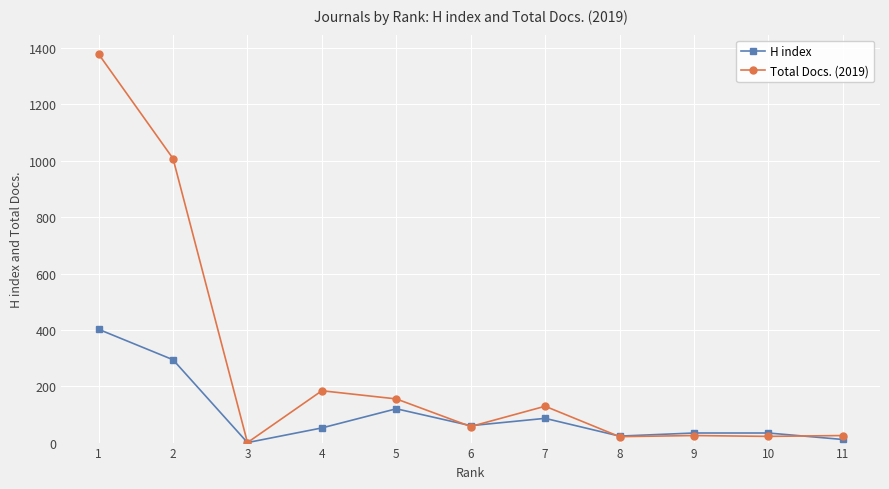

How many lines are shown in the chart?

2